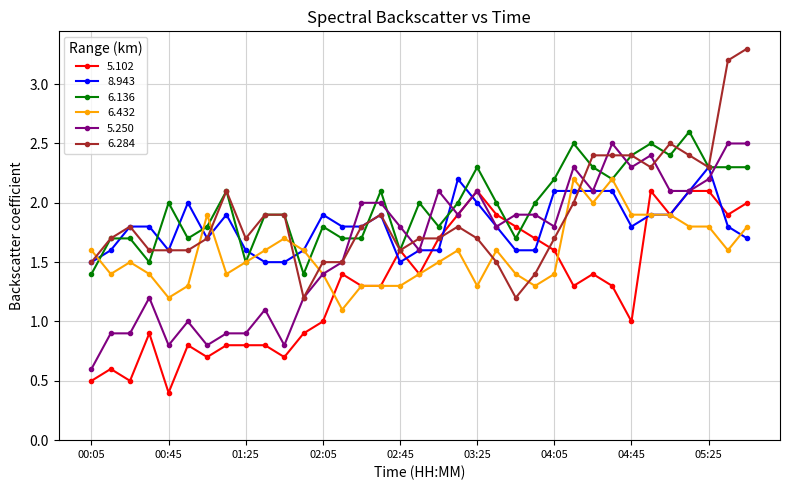

What is the value of the 6.284 point at the 8th from the left?

2.1